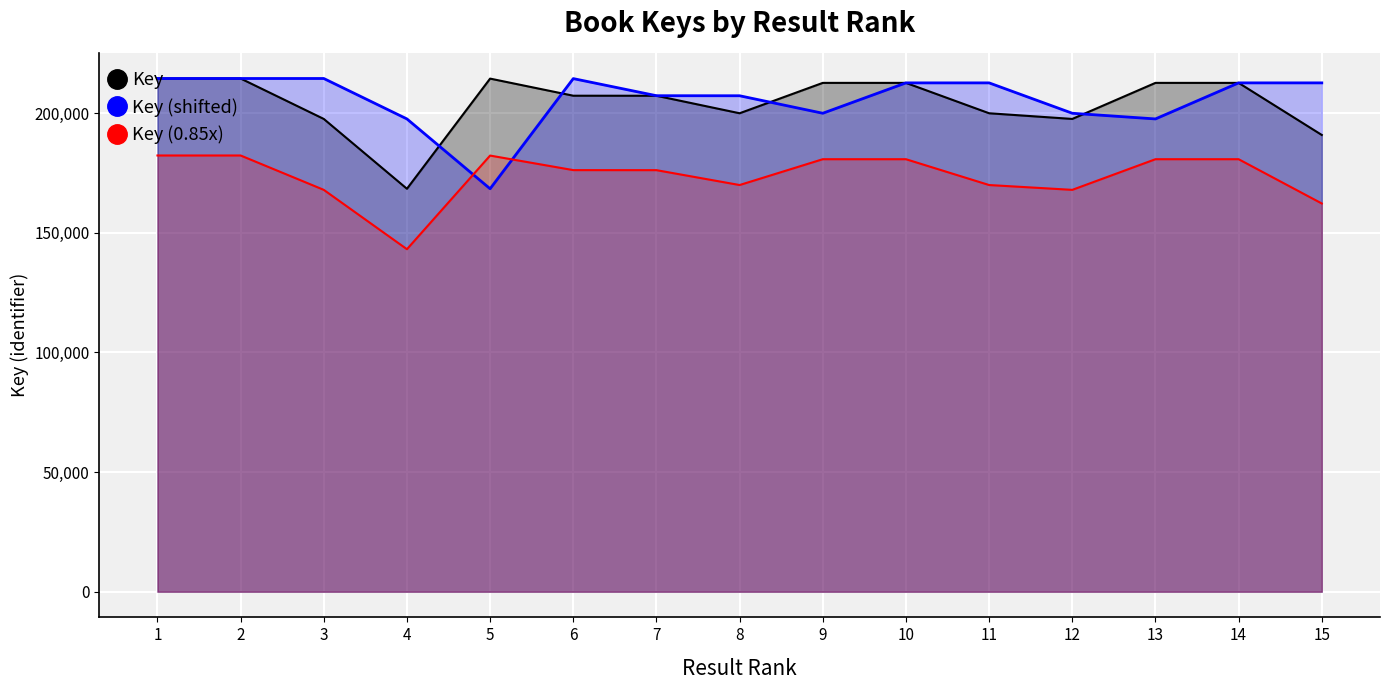

Reading left to right, extract all data points from this chart.

Key: 214484.3	214484.1	197585.2	168402.8	214439.5	207290.2	207269.4	199956.9	212651.7	212651.9	199957.0	197585.0	212652.1	212652.3	190885.4
Key (shifted): 214484.3	214484.3	214484.1	197585.2	168402.8	214439.5	207290.2	207269.4	199956.9	212651.7	212651.9	199957.0	197585.0	212652.1	212652.3
Key (0.85x): 182311.7	182311.4	167947.5	143142.4	182273.6	176196.7	176179.0	169963.3	180754.0	180754.2	169963.5	167947.2	180754.3	180754.5	162252.6